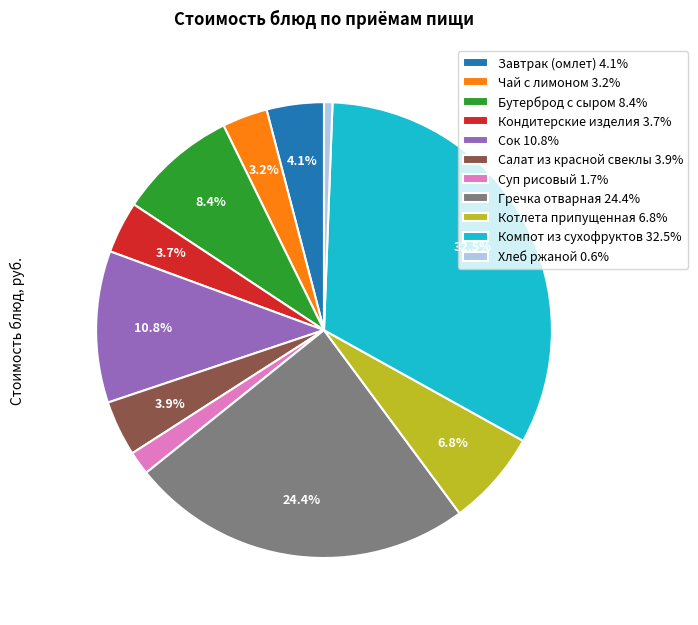

What is the total percentage of Котлета припущенная and Чай с лимоном?

10.0%